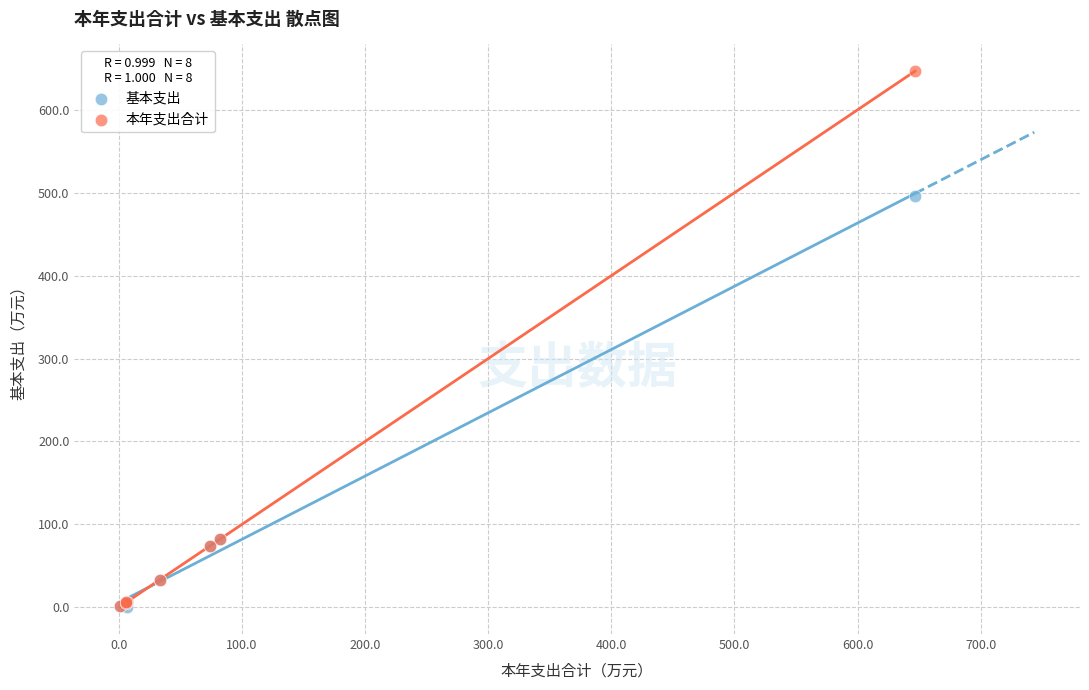

What are all the series names shown in the legend?

基本支出, 本年支出合计